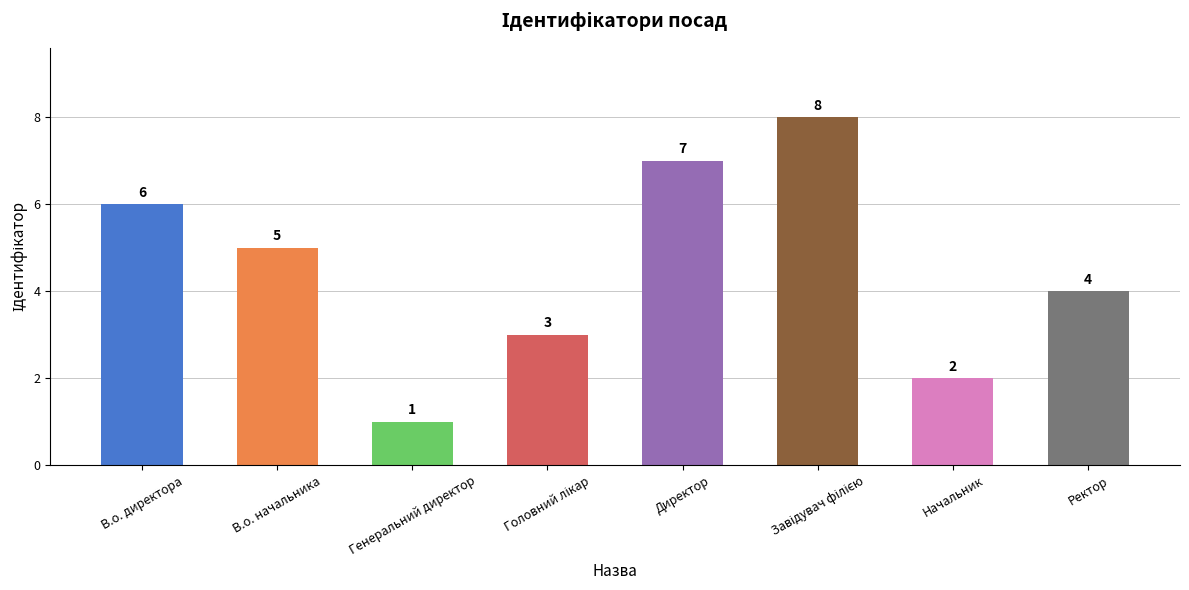

At which label does the data first exceed 5?

В.о. директора